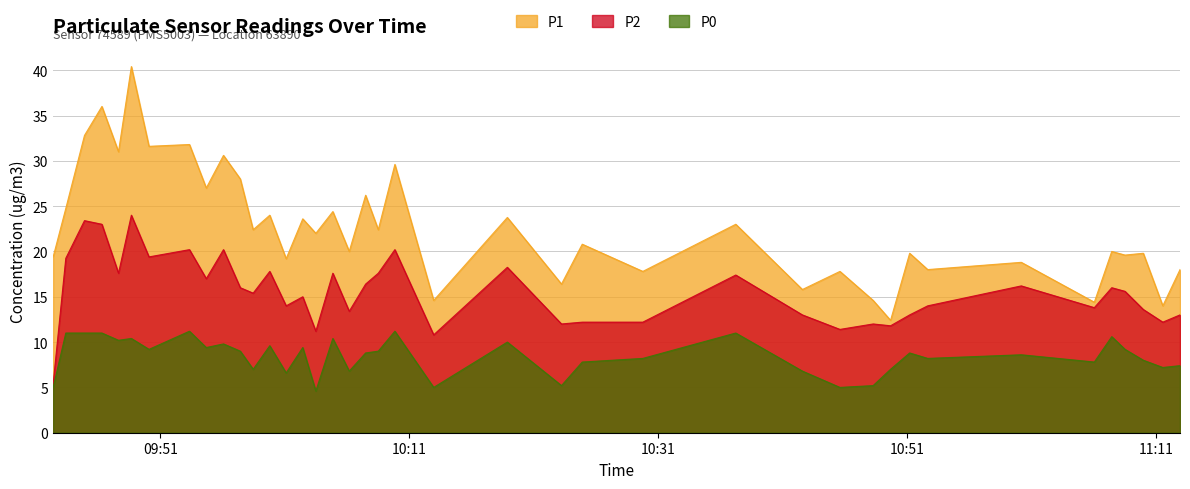

What are all the series names shown in the legend?

P1, P2, P0